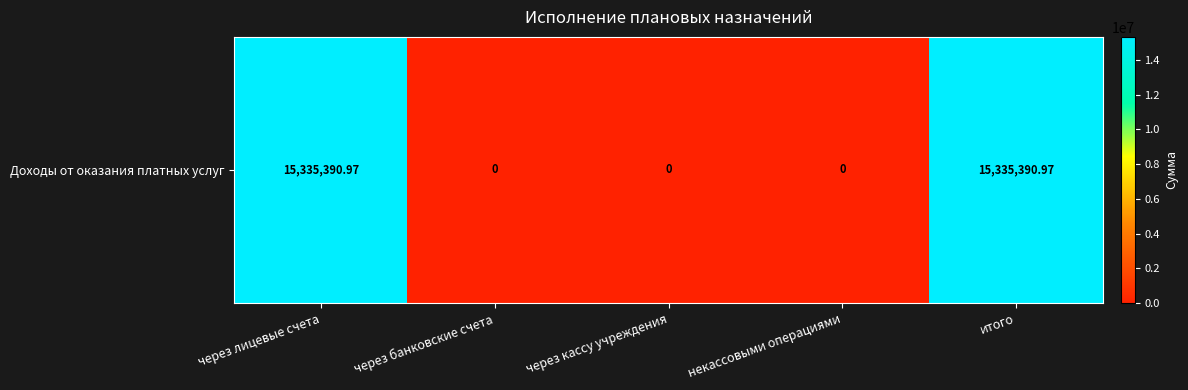

What value does the data have at через лицевые счета?

15335391.0